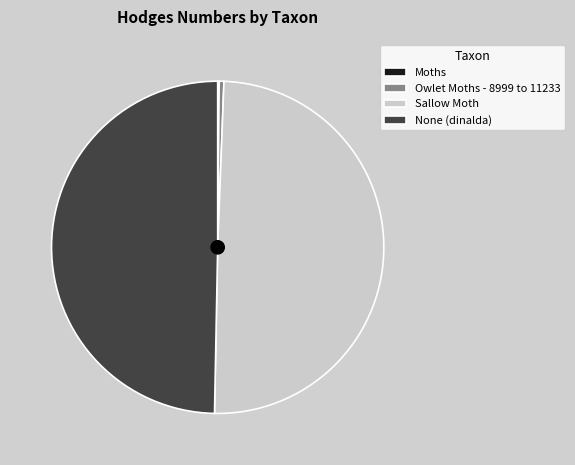

True or false: Sallow Moth accounts for 55% of the total.

False